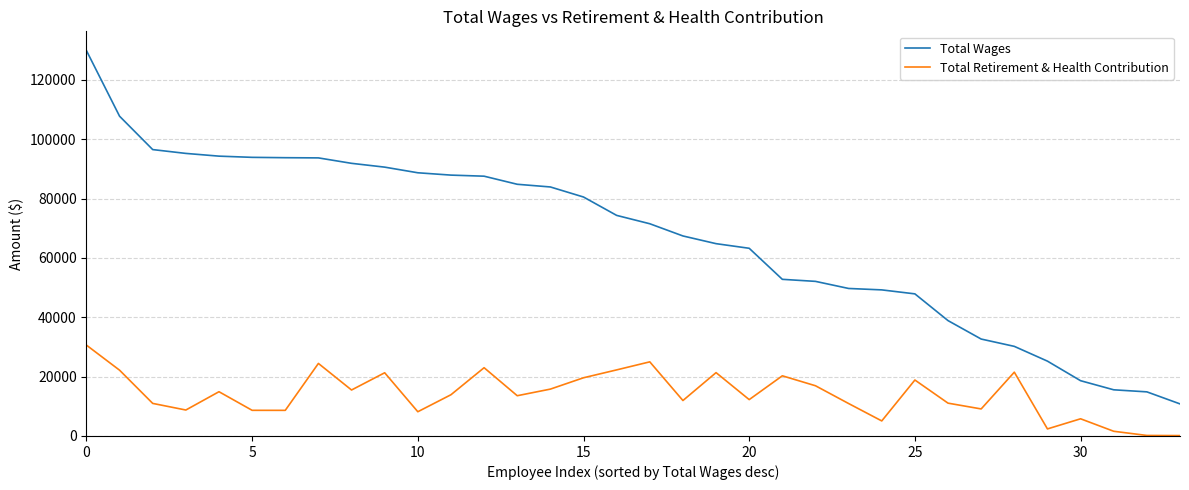

Which series has the largest range (max minus min)?

Total Wages